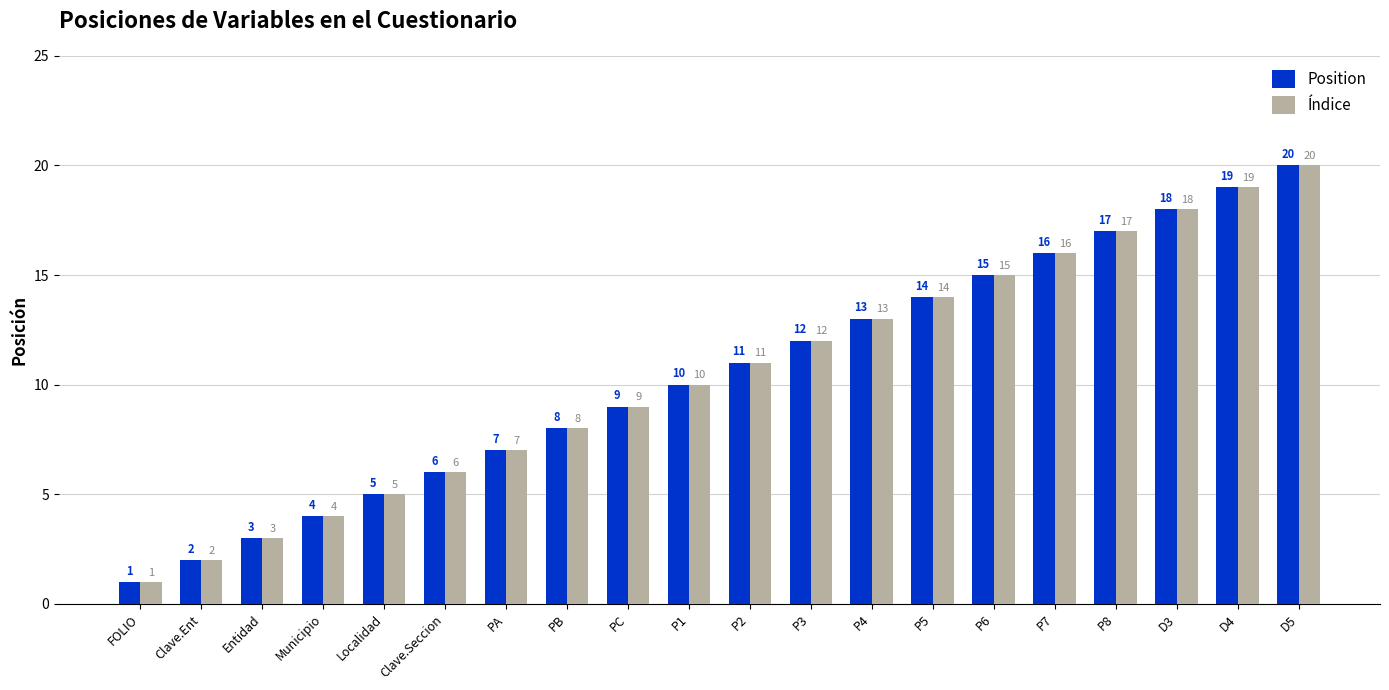

Reading right to left, what are all the values shown in this chart?

Position: D5=20	D4=19	D3=18	P8=17	P7=16	P6=15	P5=14	P4=13	P3=12	P2=11	P1=10	PC=9	PB=8	PA=7	Clave.Seccion=6	Localidad=5	Municipio=4	Entidad=3	Clave.Ent=2	FOLIO=1
Índice: D5=20	D4=19	D3=18	P8=17	P7=16	P6=15	P5=14	P4=13	P3=12	P2=11	P1=10	PC=9	PB=8	PA=7	Clave.Seccion=6	Localidad=5	Municipio=4	Entidad=3	Clave.Ent=2	FOLIO=1